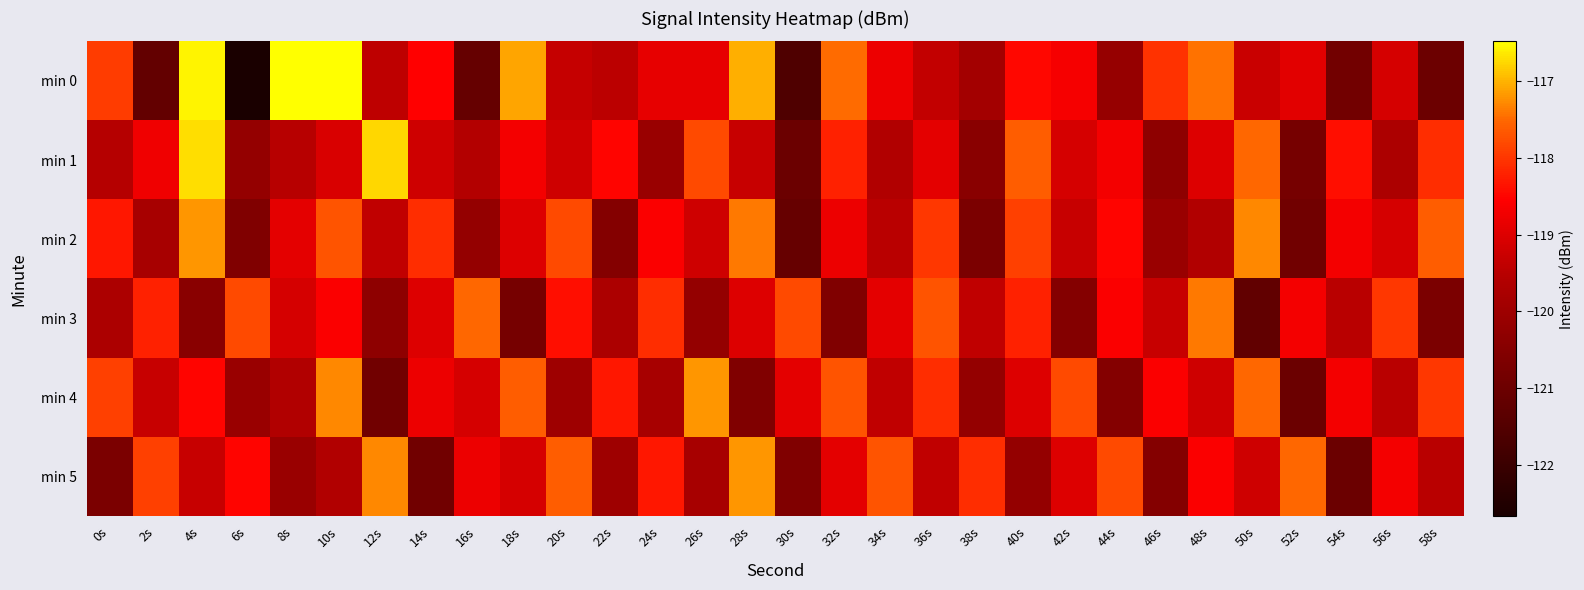

What is the total value across all series at 56s?

-714.1